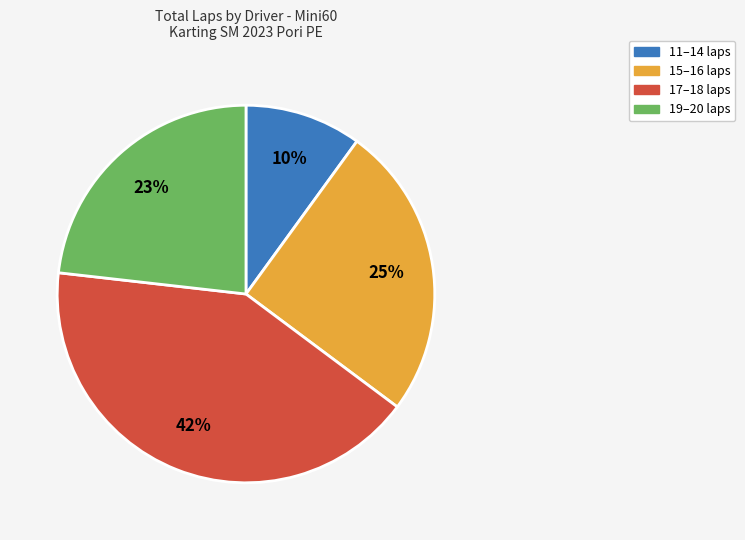

What is the smallest slice in the pie chart?

11–14 laps